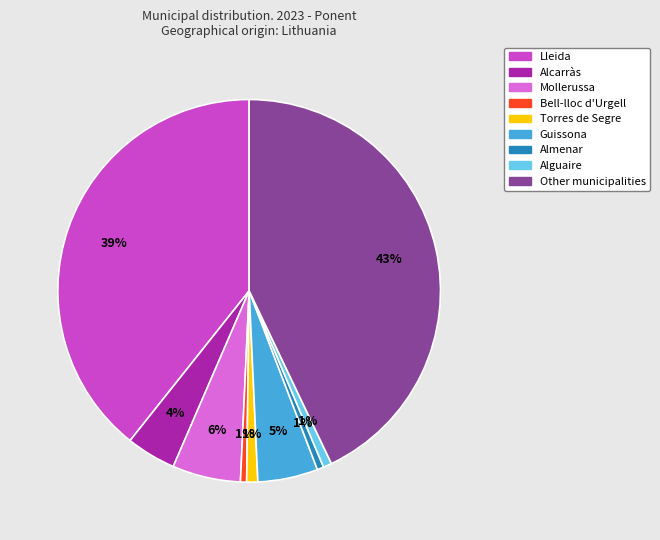

Between Torres de Segre and Other municipalities, which is larger?

Other municipalities